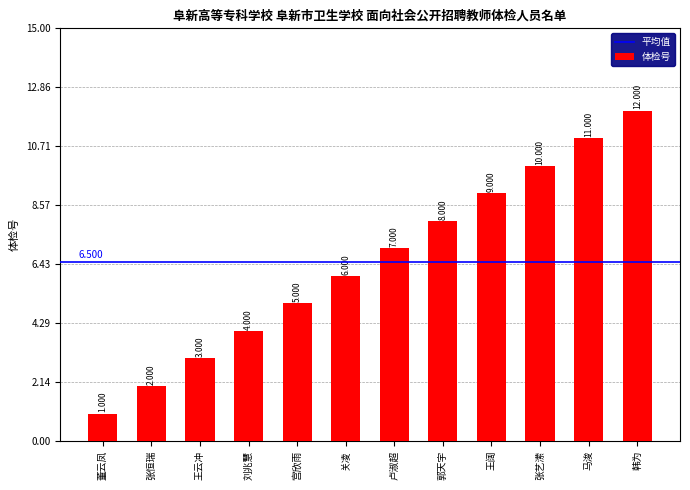

Reading left to right, transcribe all the data shown in this chart.

1	2	3	4	5	6	7	8	9	10	11	12